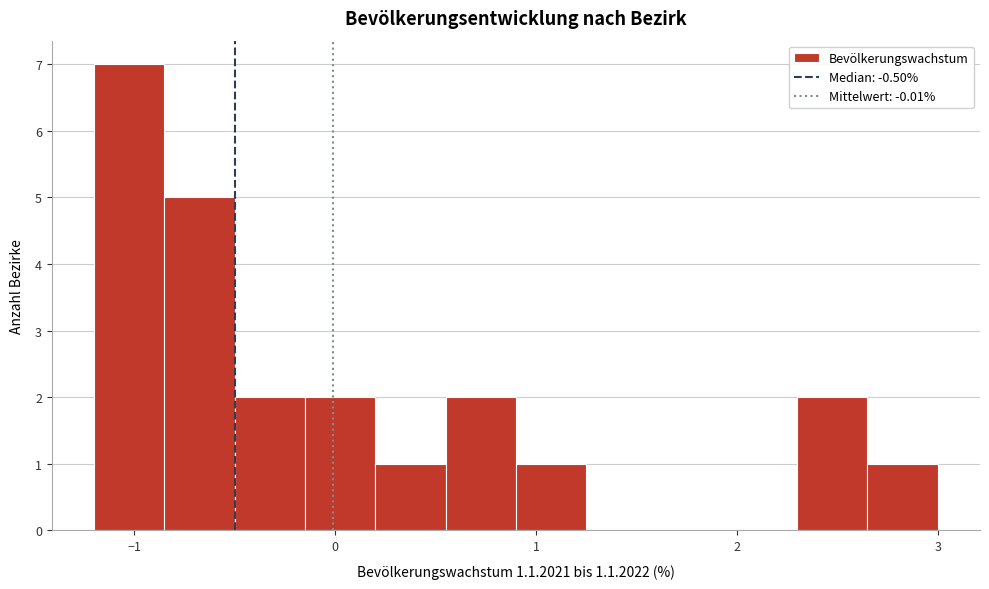

Around what value on the x-axis is the tallest bar? Give the approximate position of its centre, as read against the axis.

-1.0